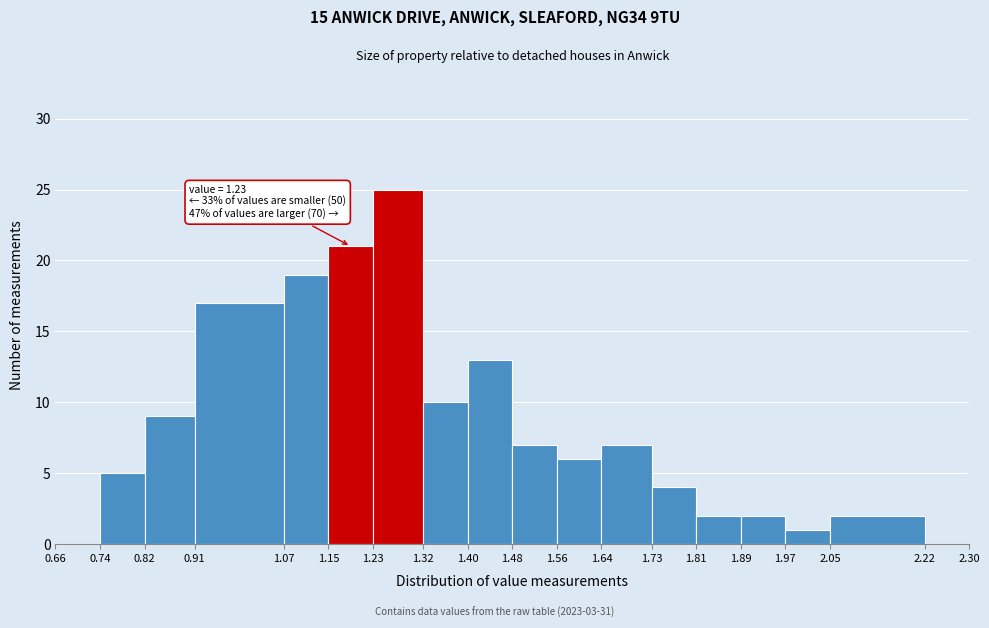

Which range on the x-axis has the tallest bar?

1.23 to 1.32